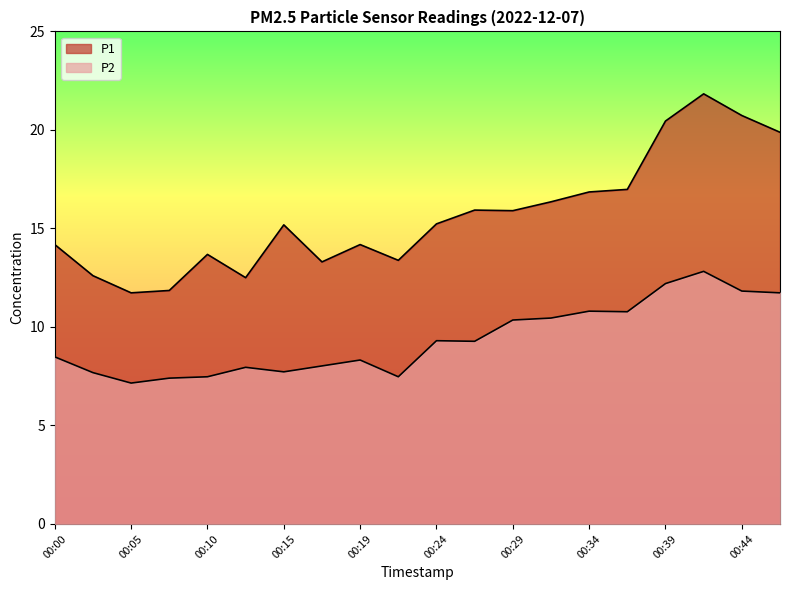

What is the sum of all P2 values?

187.2